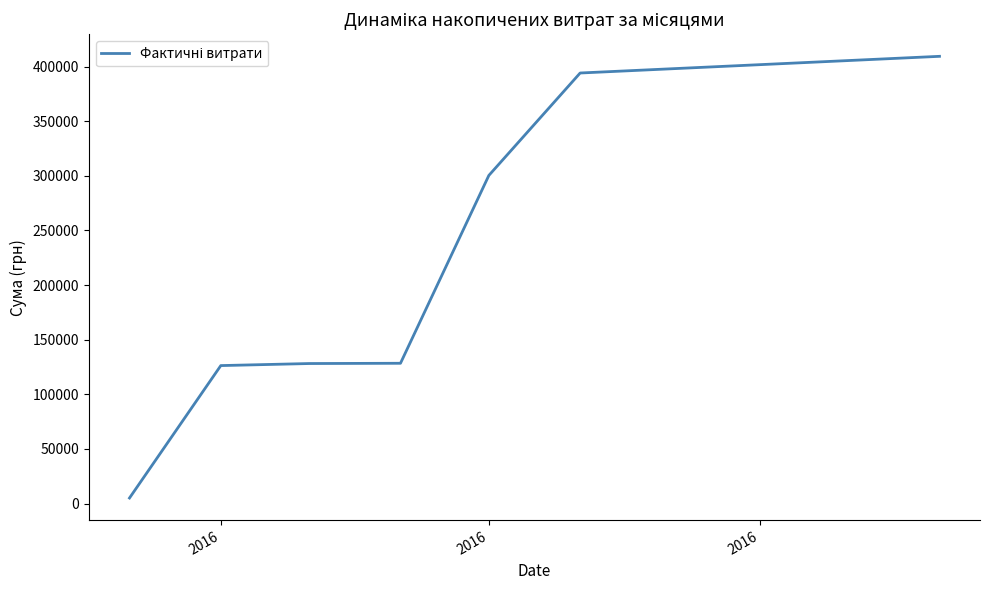

What is the difference between the maximum and second lowest values?

283059.1